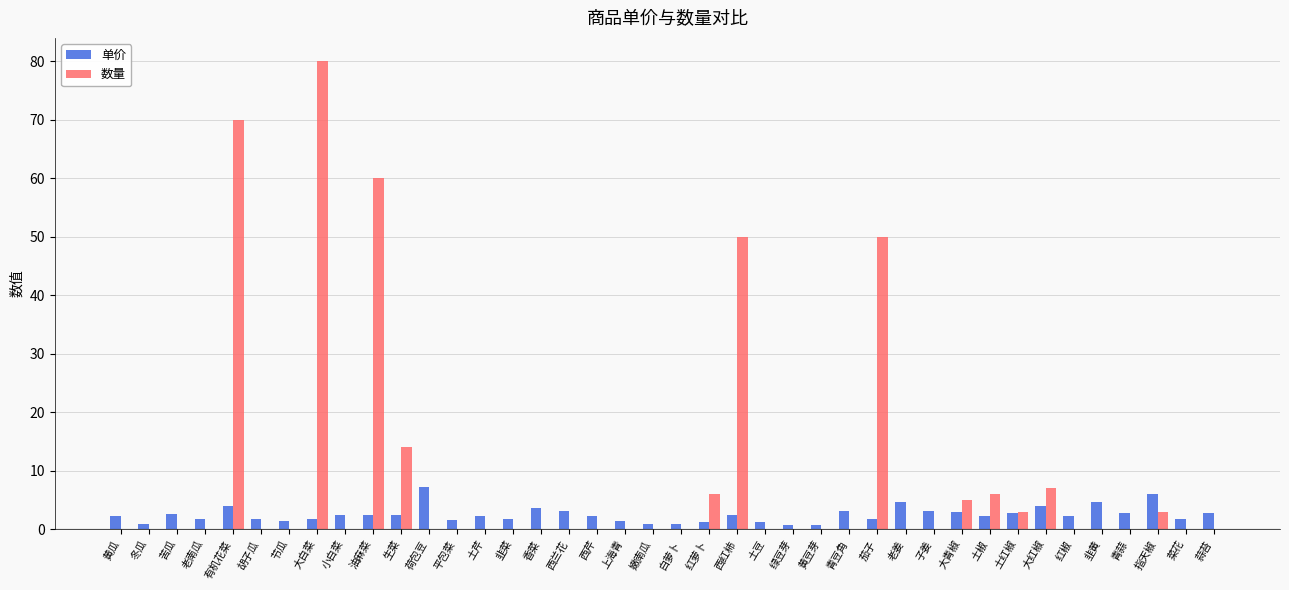

What is the highest value of the 单价 series?

7.3